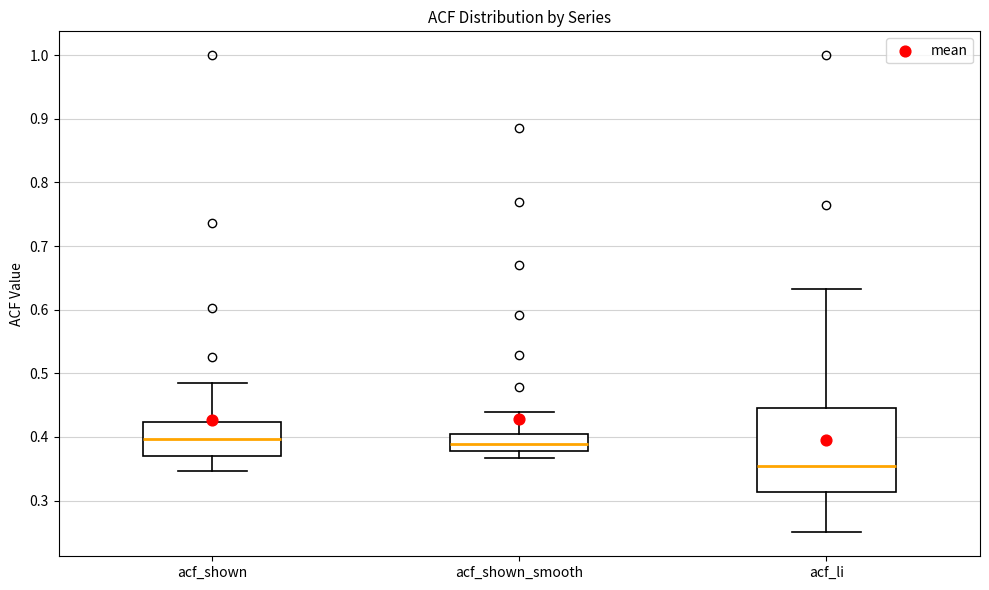

Comparing the boxes themselves (not the whiskers), which one is the tallest?

acf_li